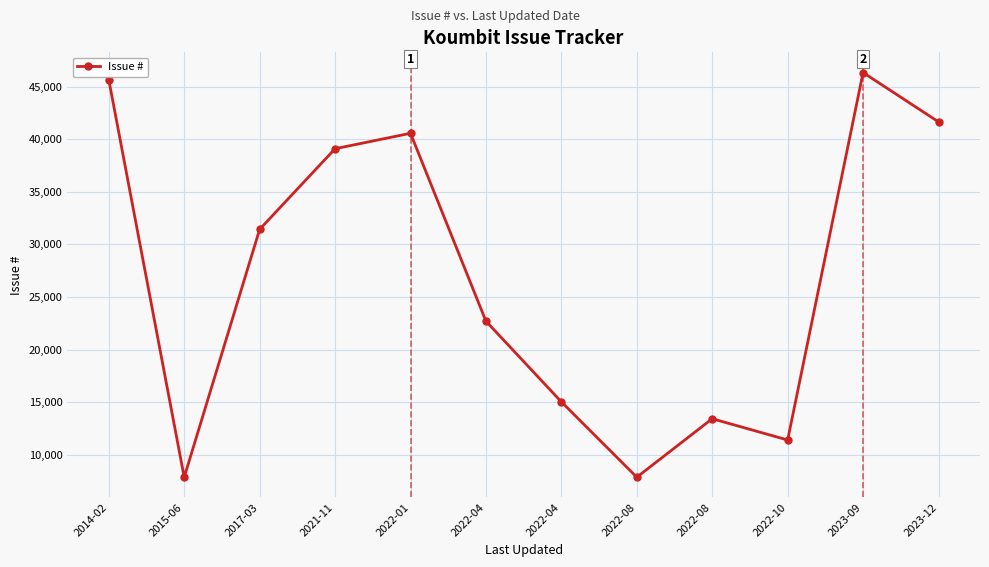

The value at 2022-01 is 40567. True or false?

True